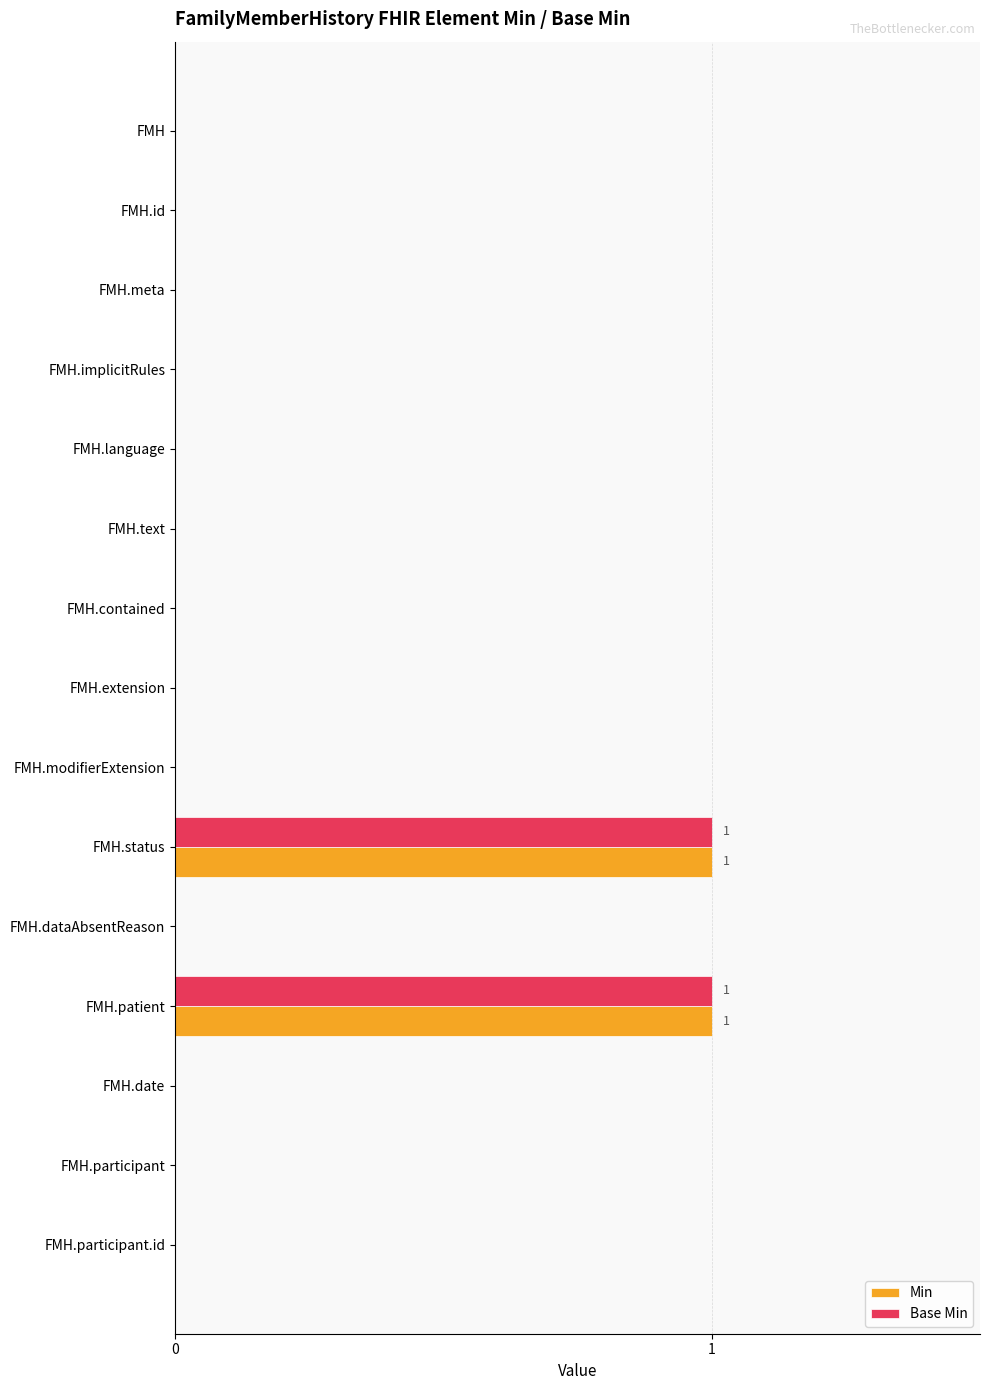

True or false: Base Min has a value of 0 at FMH.contained.

True